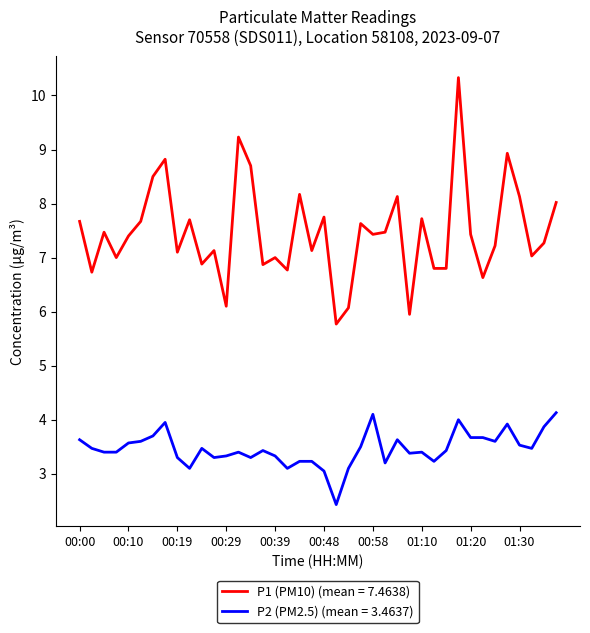

Rank the series by their average value, from highest to lowest.

P1 (PM10) (mean = 7.4638), P2 (PM2.5) (mean = 3.4637)